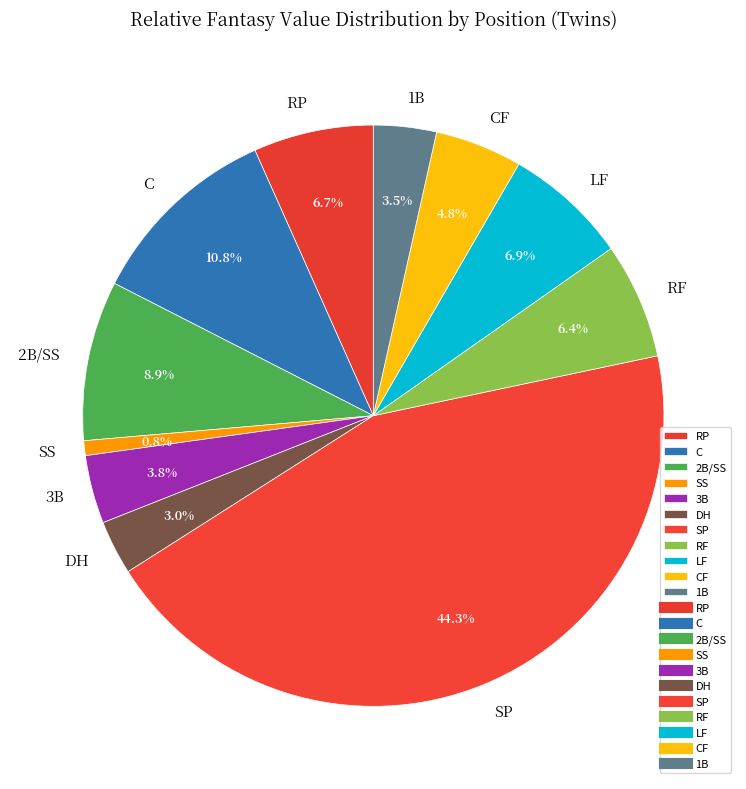

Count the number of slices in the pie.

11